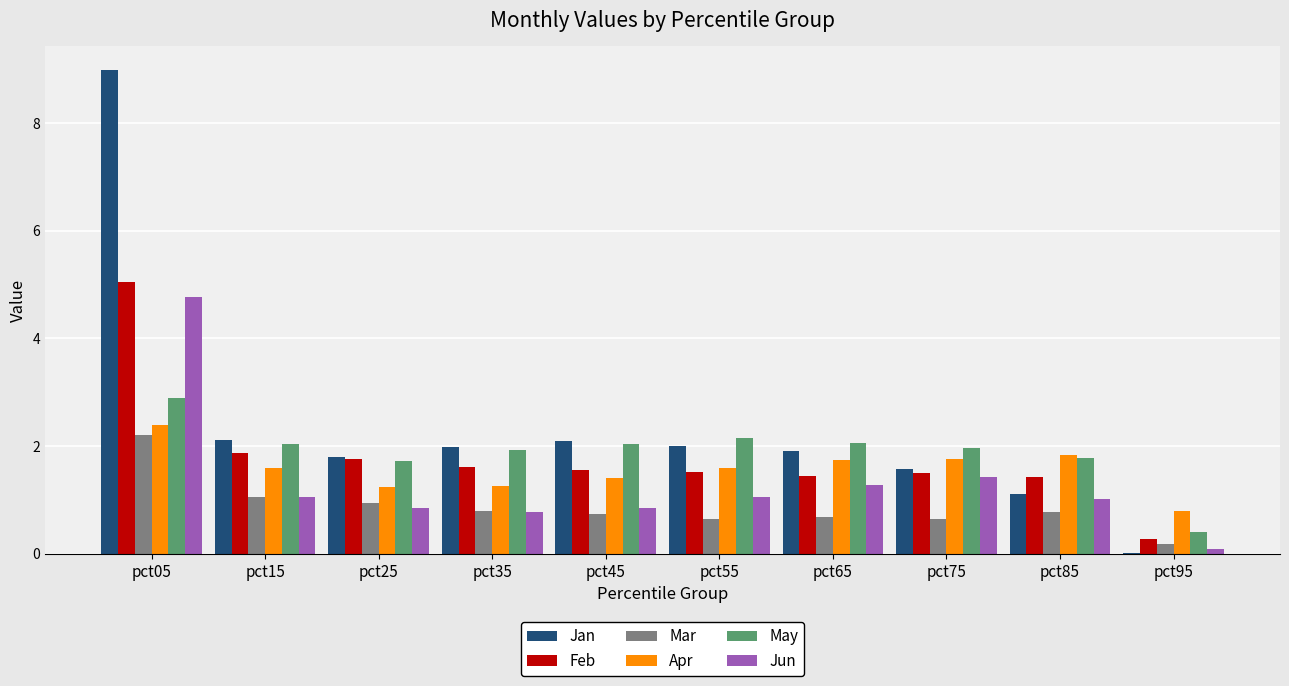

What is the total value across all series at pct05?

26.3